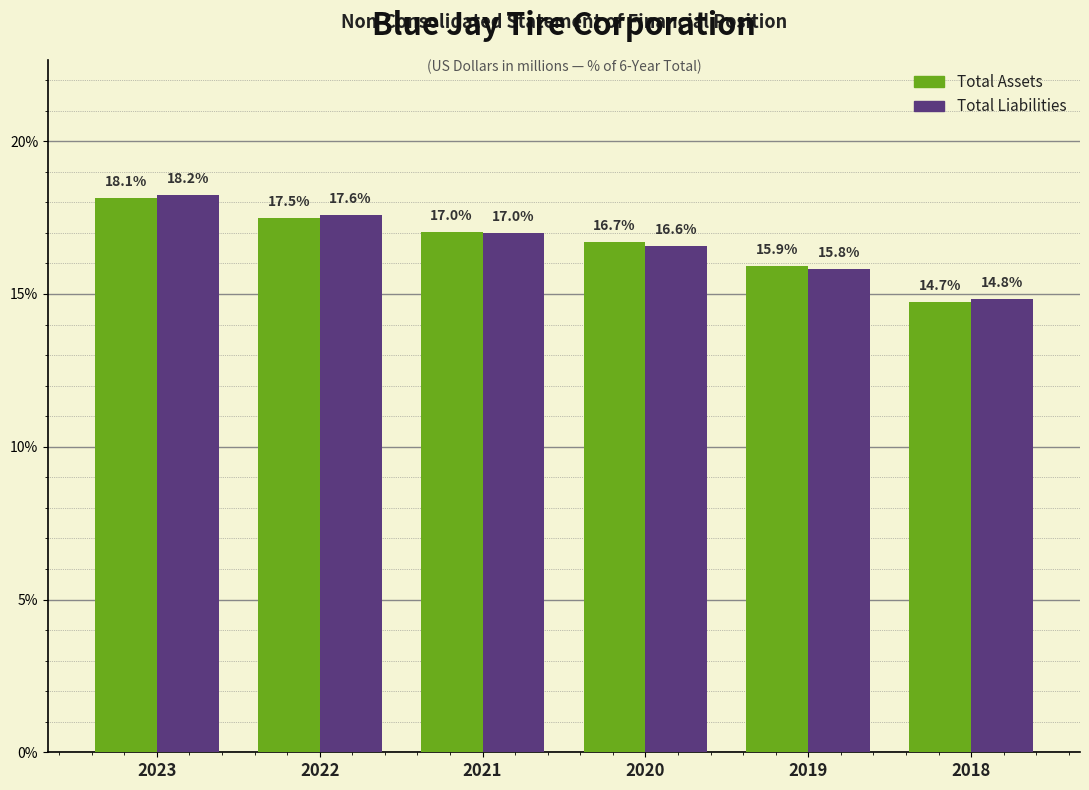

Reading left to right, transcribe all the data shown in this chart.

Total Assets: 2023=18.1	2022=17.5	2021=17.0	2020=16.7	2019=15.9	2018=14.7
Total Liabilities: 2023=18.2	2022=17.6	2021=17.0	2020=16.6	2019=15.8	2018=14.8